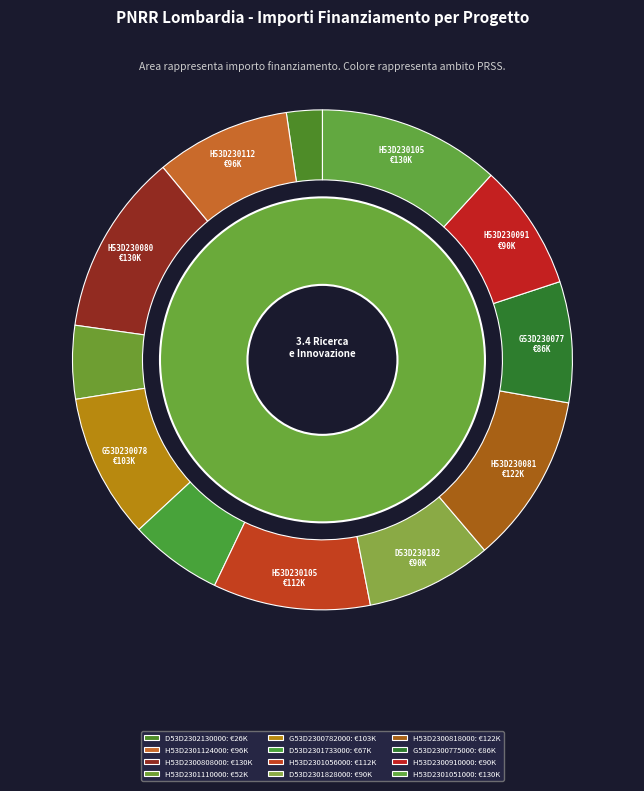

How many segments does this pie chart have?

12